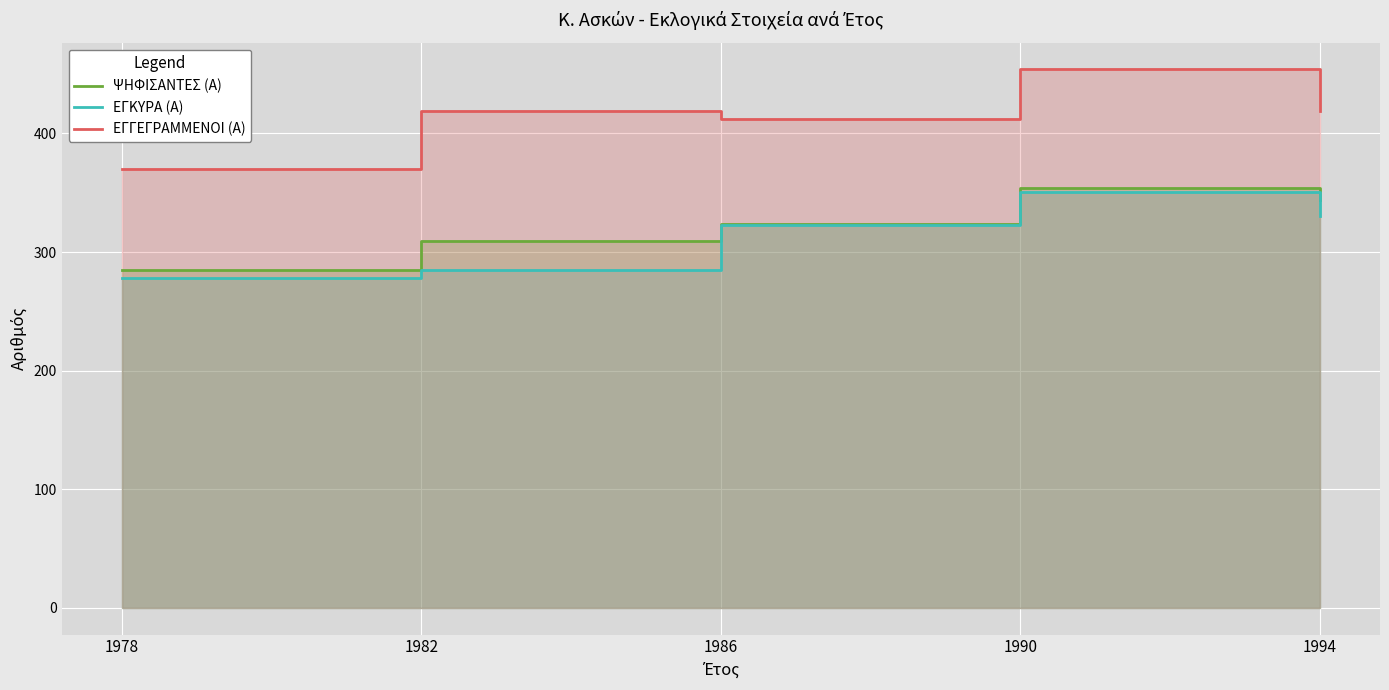

Reading left to right, transcribe all the data shown in this chart.

ΨΗΦΙΣΑΝΤΕΣ (Α): 1978=285	1982=309	1986=324	1990=354	1994=344
ΕΓΚΥΡΑ (Α): 1978=278	1982=285	1986=323	1990=351	1994=330
ΕΓΓΕΓΡΑΜΜΕΝΟΙ (Α): 1978=370	1982=419	1986=412	1990=454	1994=419